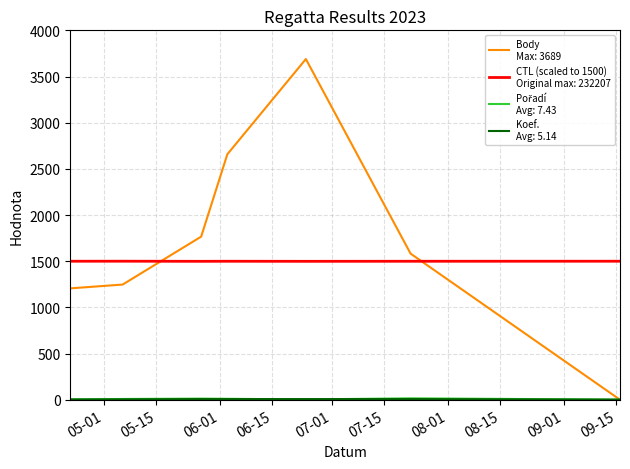

Does the chart have visible grid lines?

Yes